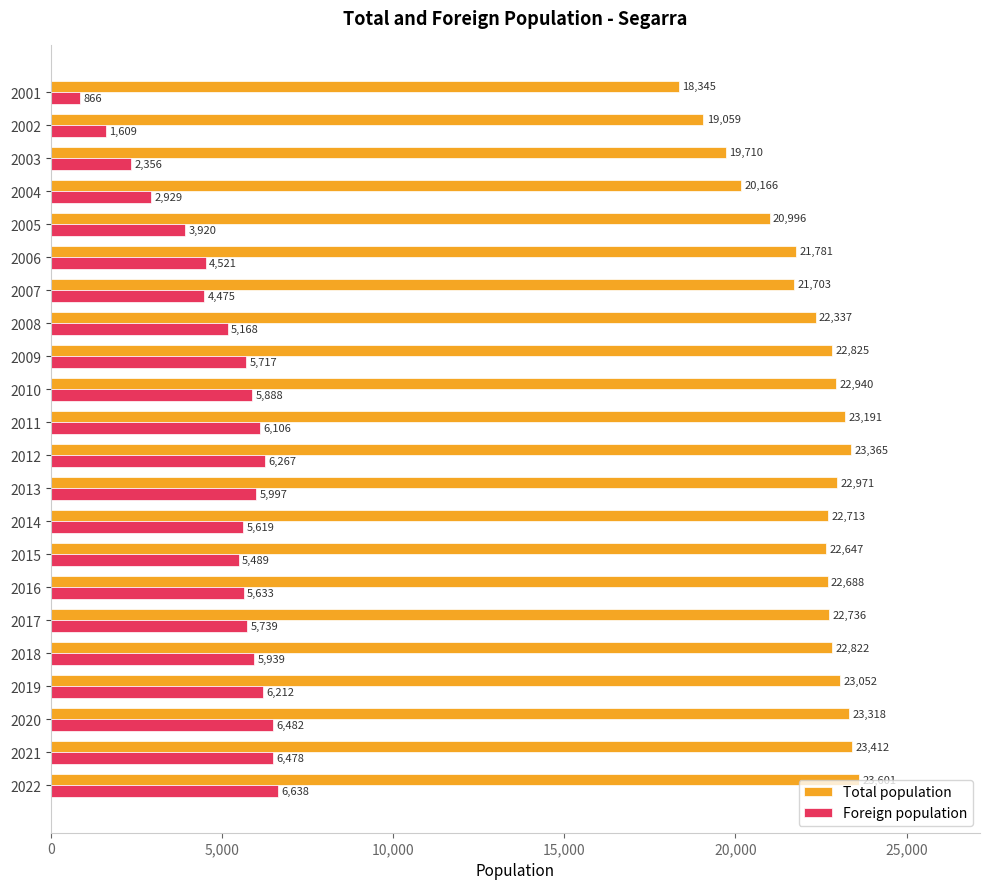

List the series in order of their overall mean, lowest first.

Foreign population, Total population